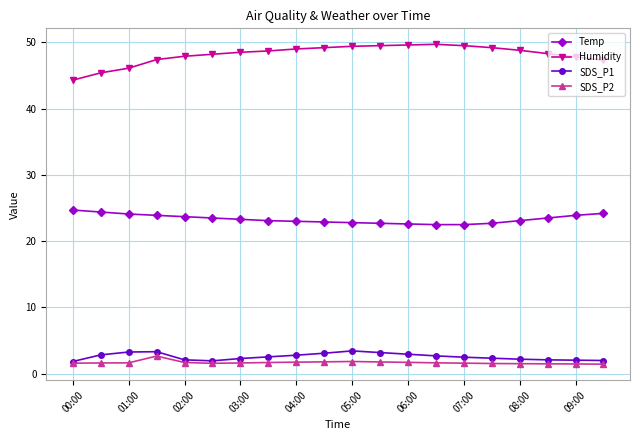

Which series has the largest range (max minus min)?

Humidity